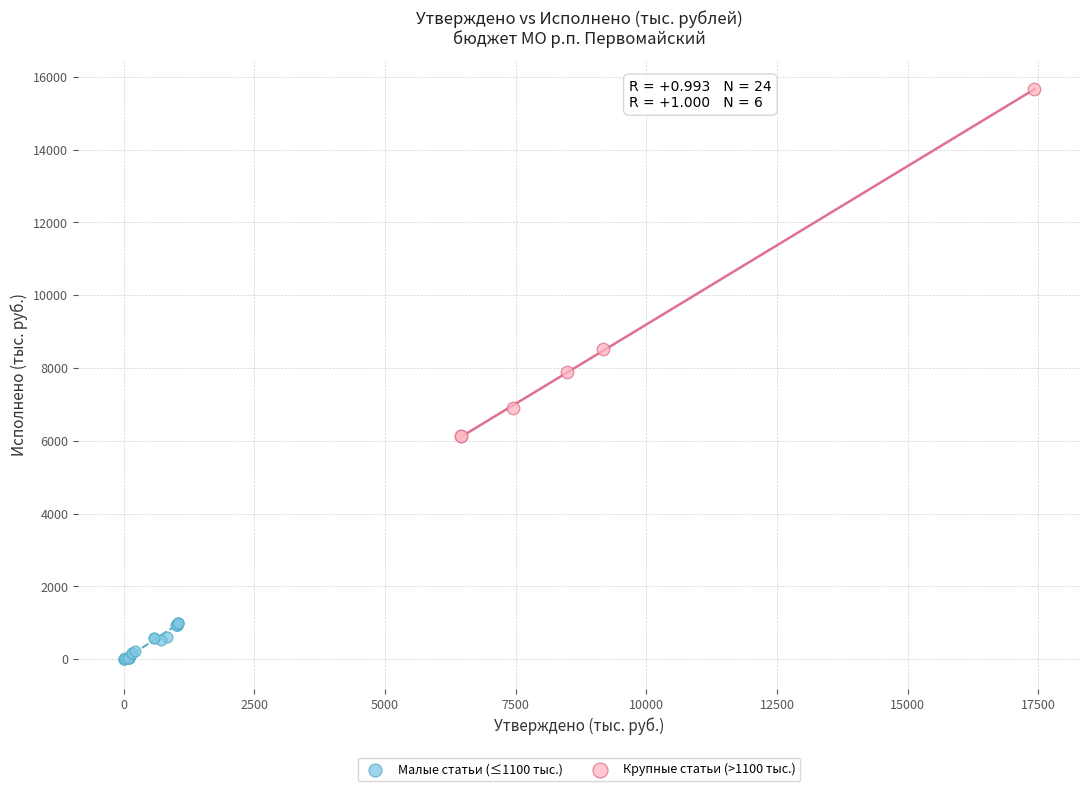

Which series reaches the maximum Y coordinate?

Крупные статьи (>1100 тыс.)